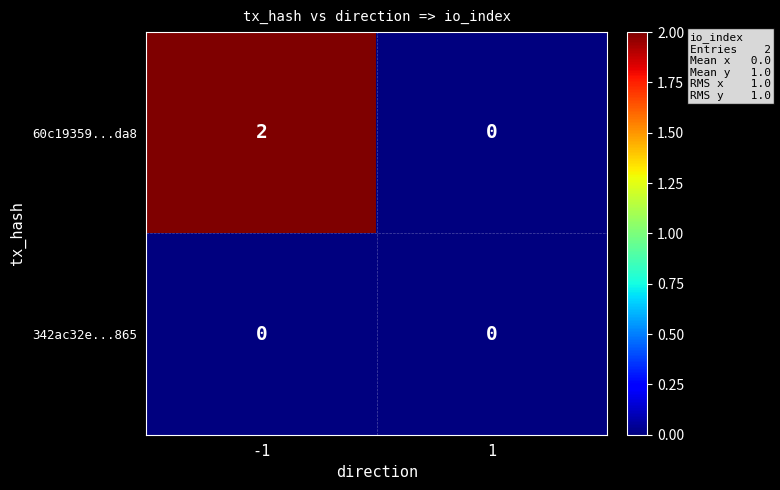

Between -1 and 1, which series saw the biggest shift?

60c19359...da8